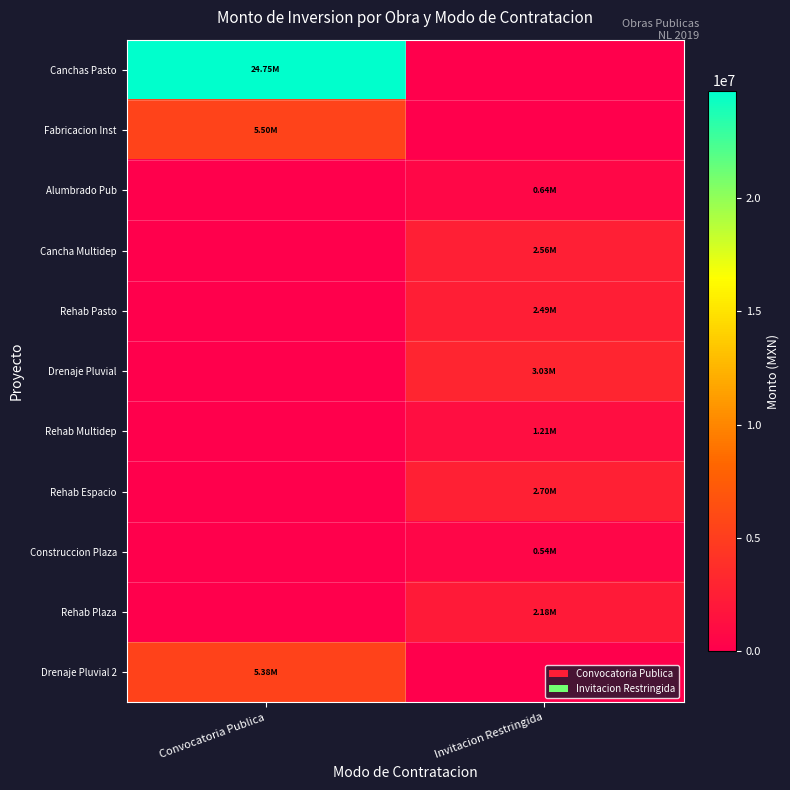

How many categories are shown in the chart?

2